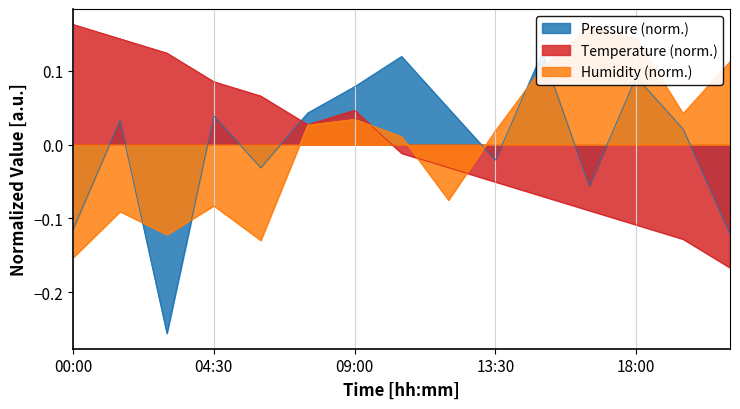

True or false: Temperature has more than 2 points higher than both neighbors.

False